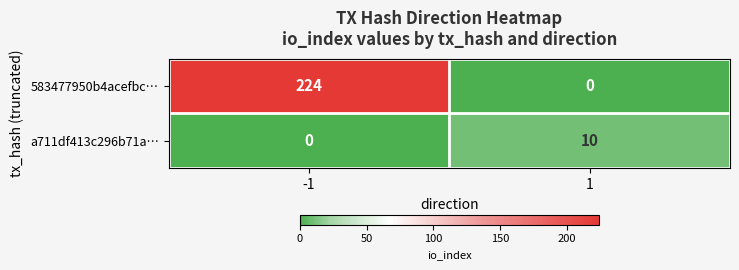

Reading left to right, what are all the values shown in this chart?

583477950b4acefbc…: 224	0
a711df413c296b71a…: 0	10